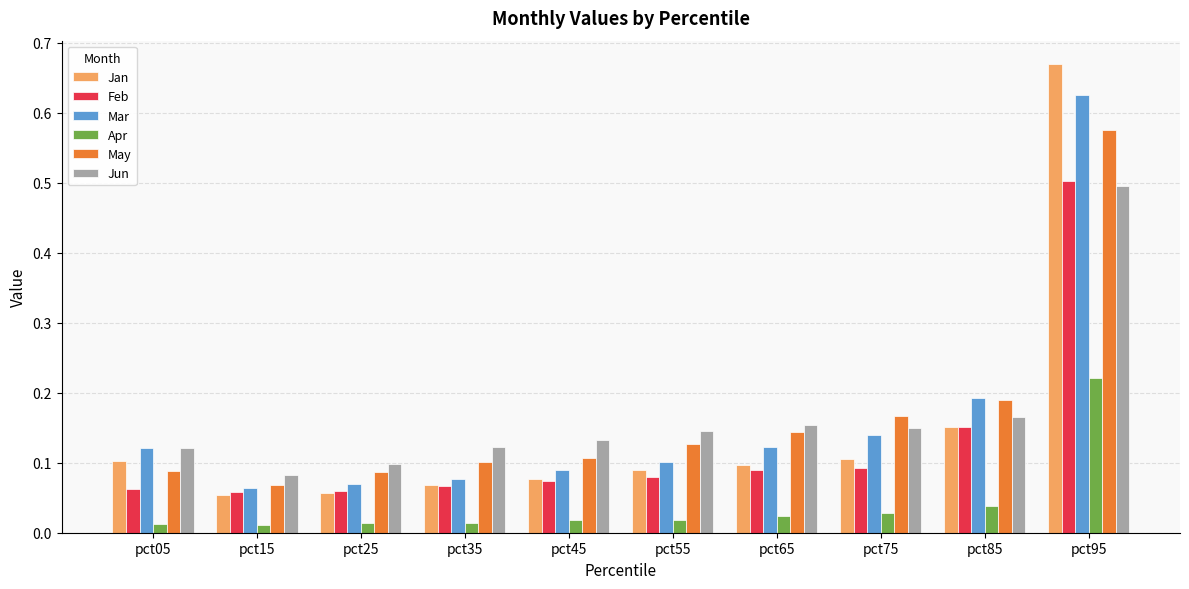

True or false: Mar has a value of 0.1 at pct45.

True